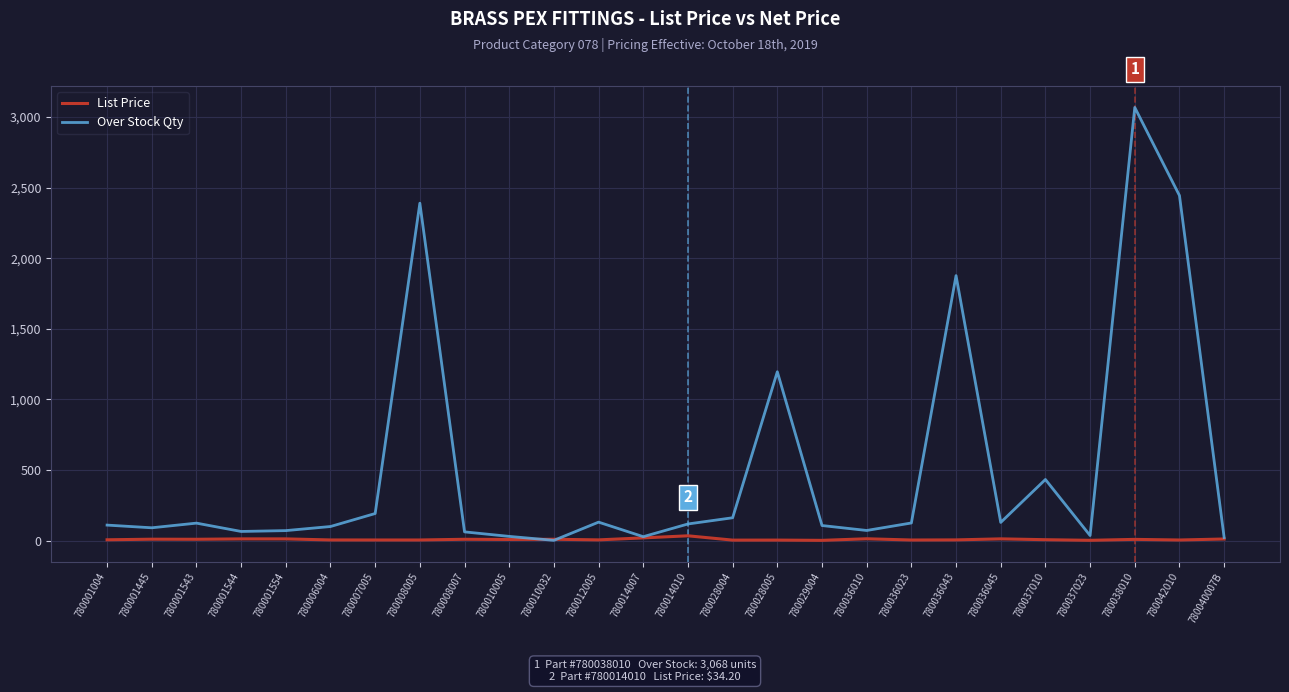

What is the sum of all Over Stock Qty values?

13185.0